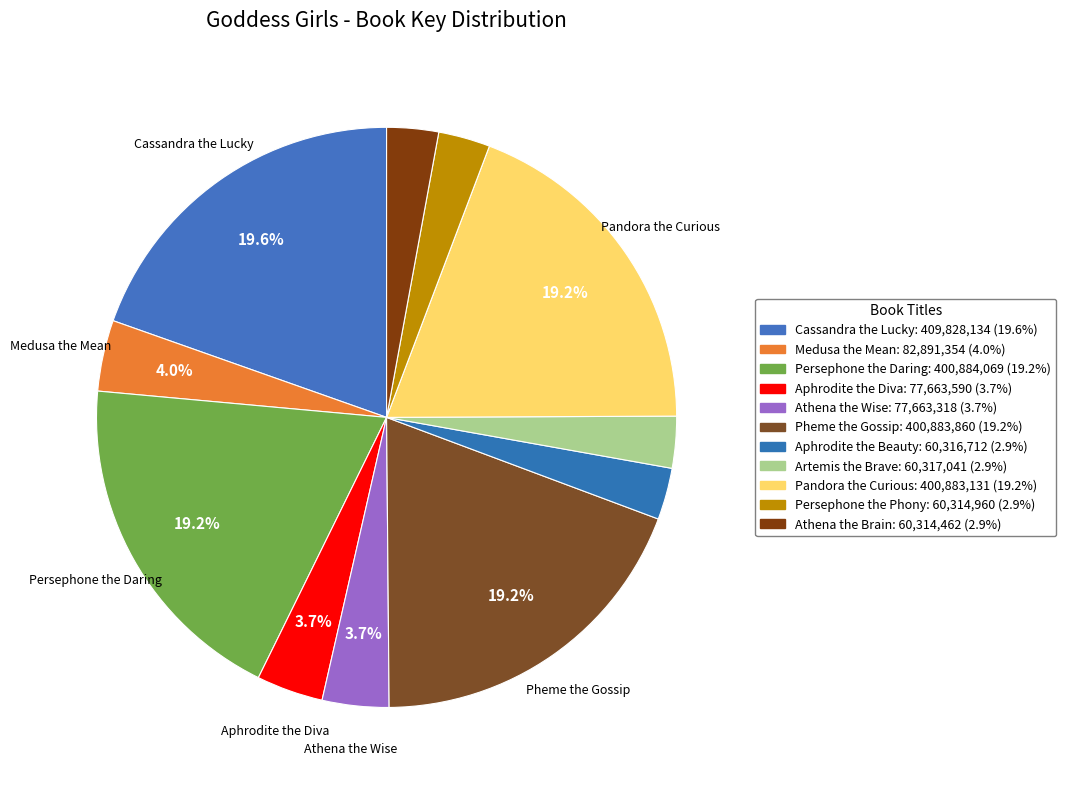

Which category has the smallest portion of the pie?

Athena the Brain